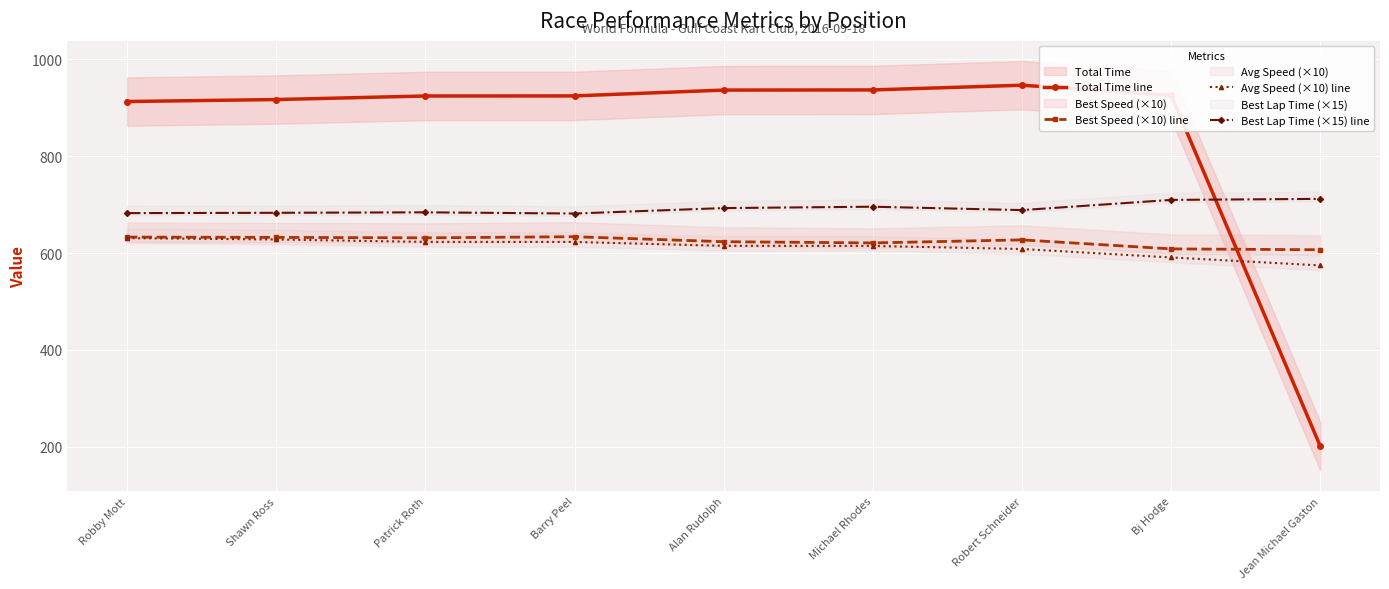

List the labels in order of Best Speed (×10) line value, largest first.

Barry Peel, Robby Mott, Shawn Ross, Patrick Roth, Robert Schneider, Alan Rudolph, Michael Rhodes, Bj Hodge, Jean Michael Gaston